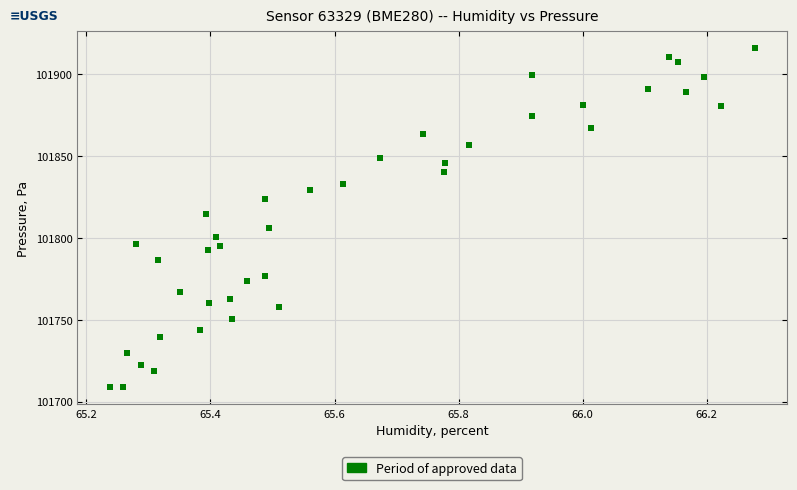

What Y value in the scatter plot is closest to 101812?

101814.4